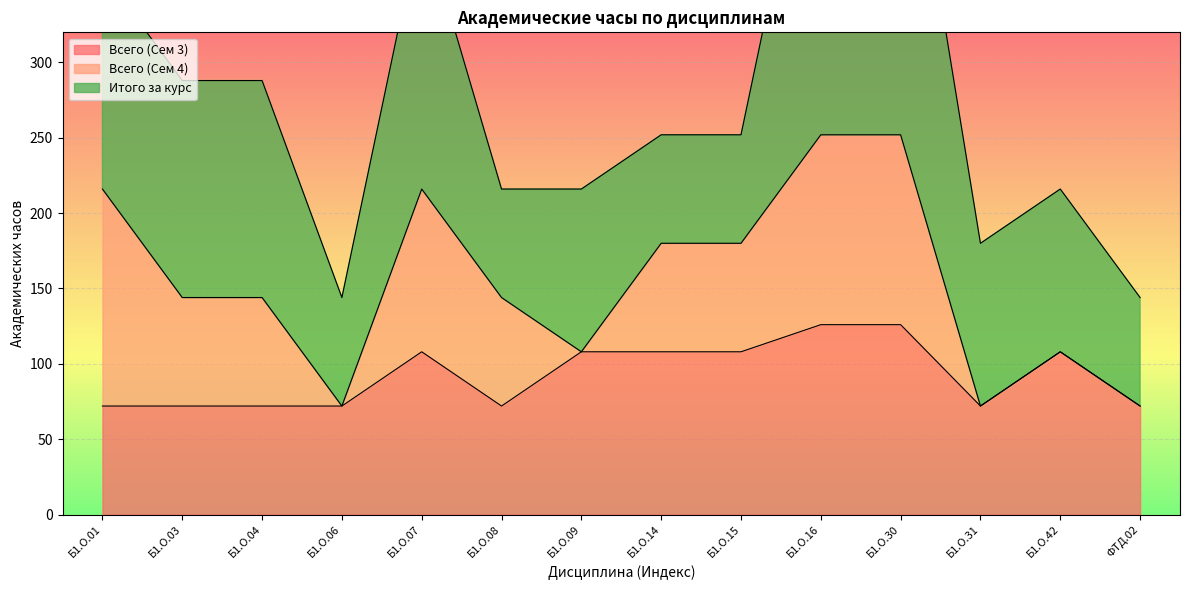

How many distinct data groups are displayed?

3